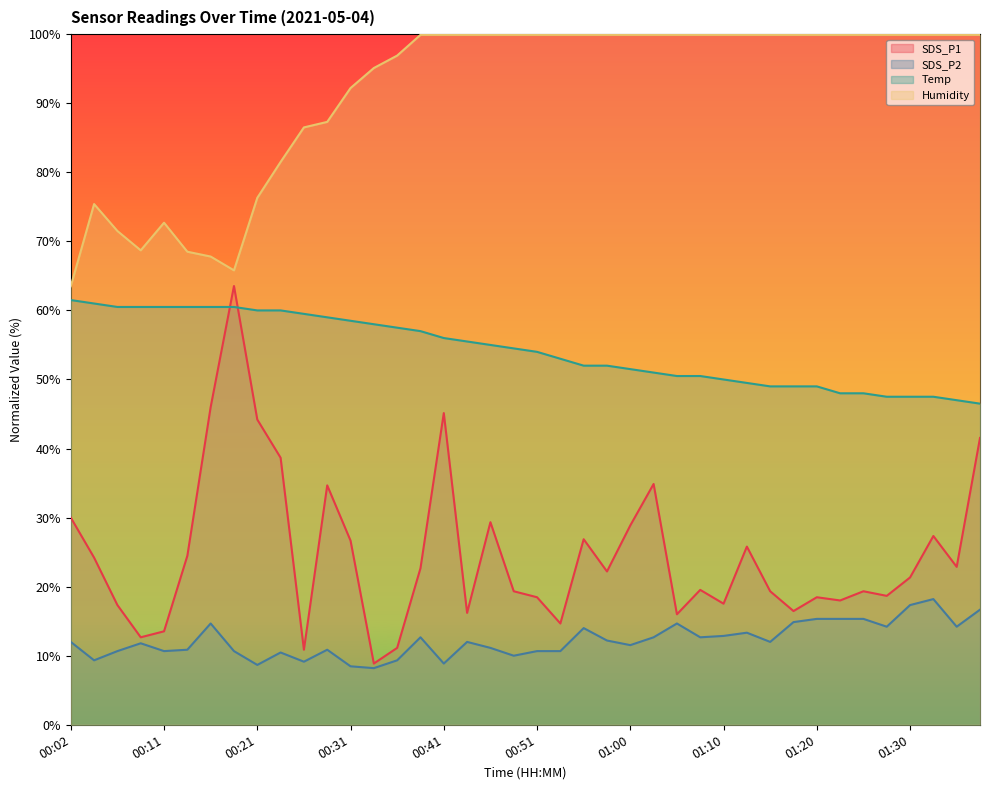

What value does the SDS_P1 series have at 00:41?

45.1